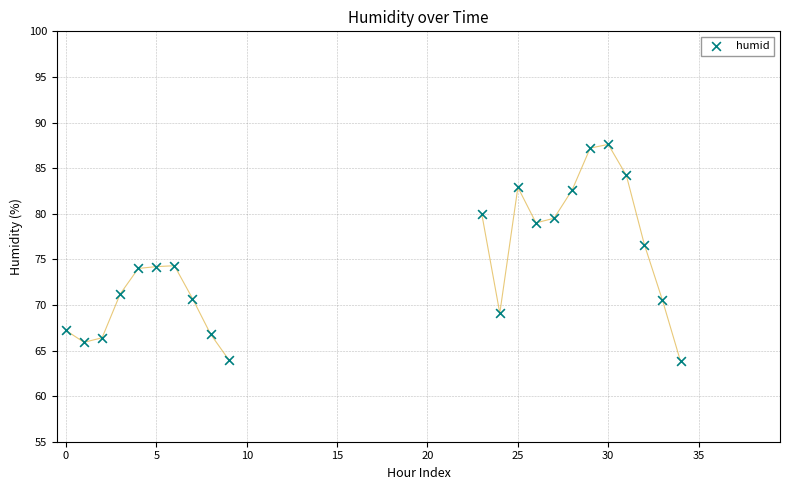

What is the range of Y values (max minus min)?

23.8